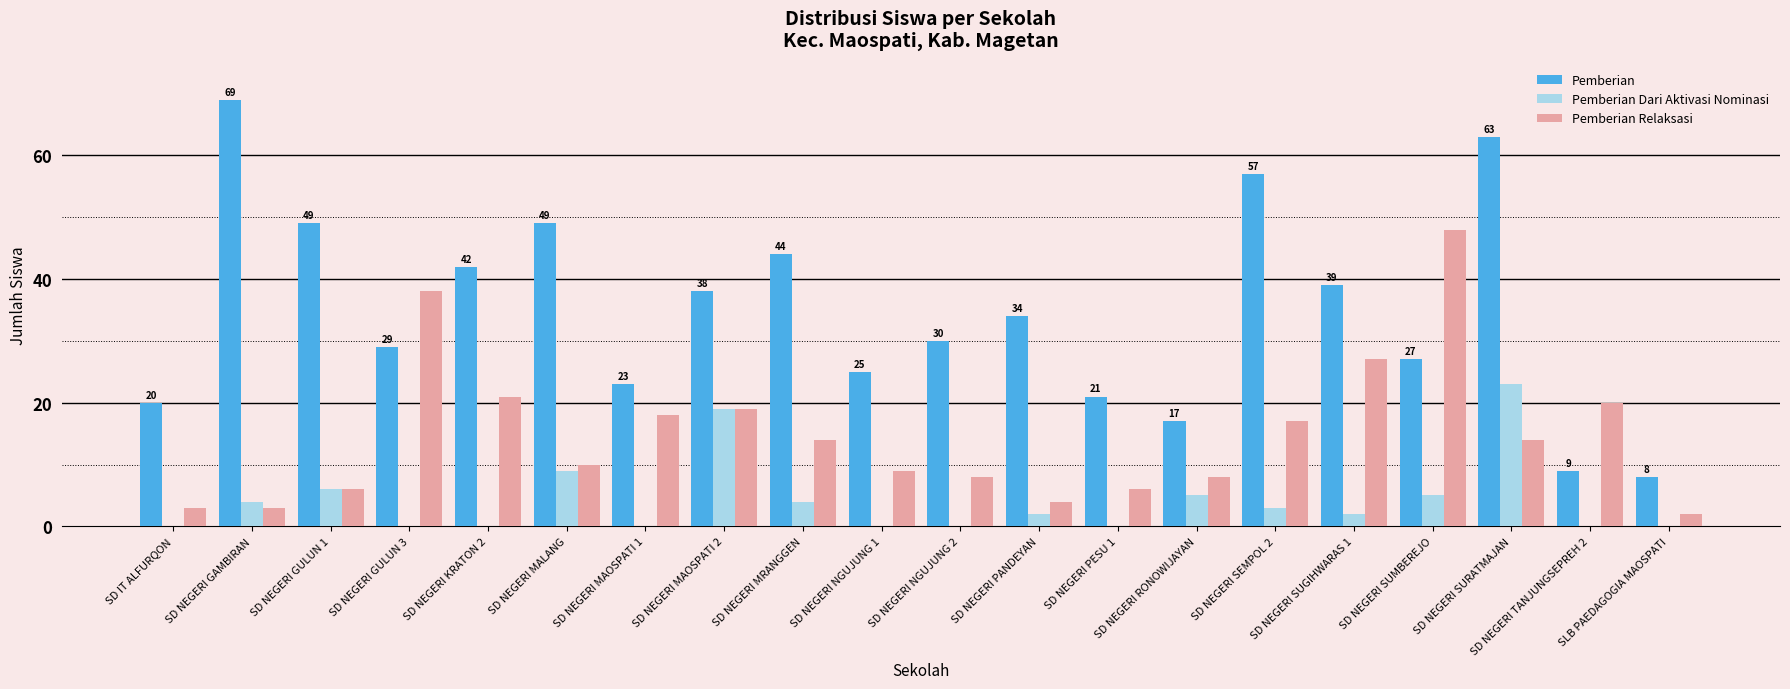

What is the sum of all Pemberian Dari Aktivasi Nominasi values?

82